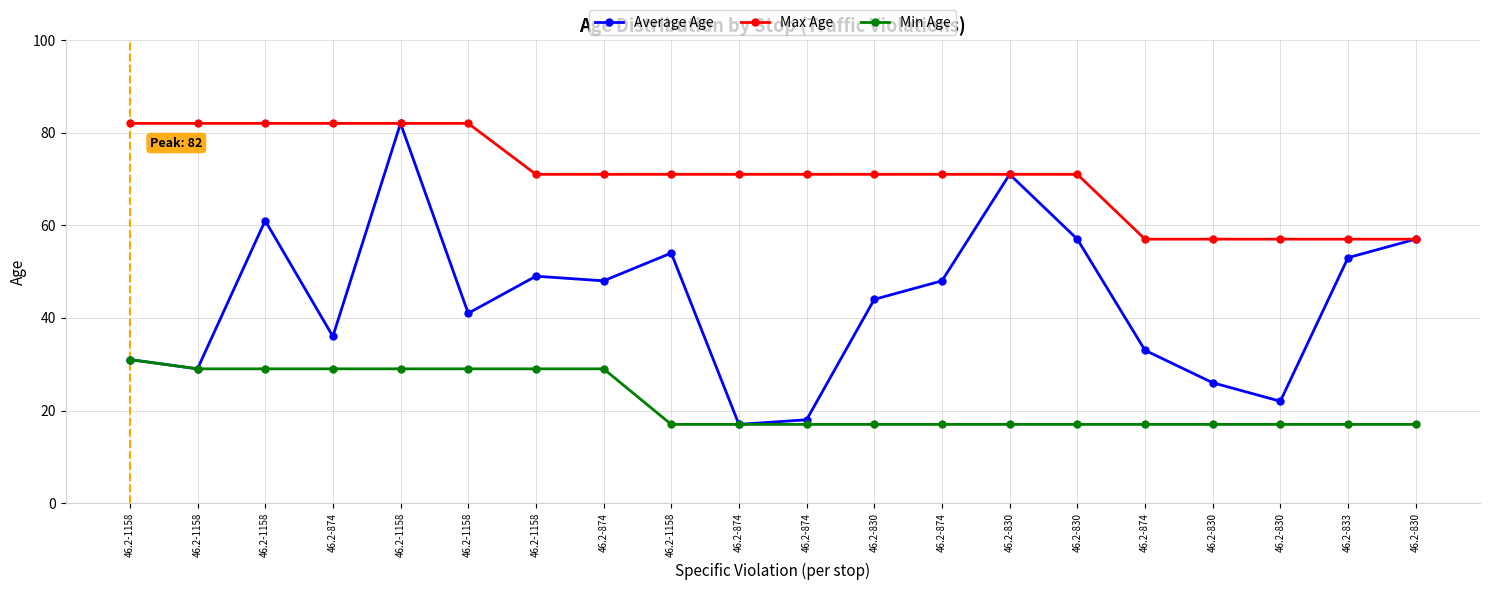

Reading right to left, extract all data points from this chart.

Average Age: 57	53	22	26	33	57	71	48	44	18	17	54	48	49	41	82	36	61	29	31
Max Age: 57	57	57	57	57	71	71	71	71	71	71	71	71	71	82	82	82	82	82	82
Min Age: 17	17	17	17	17	17	17	17	17	17	17	17	29	29	29	29	29	29	29	31